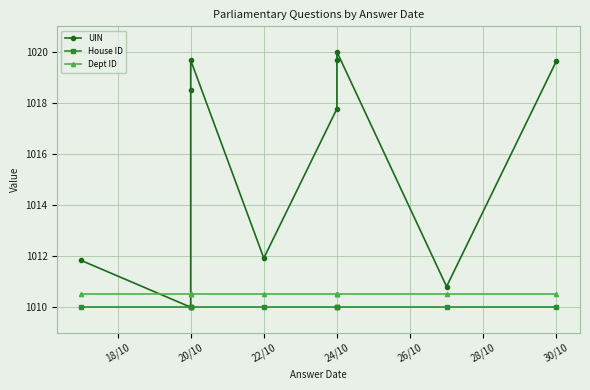

At which label is Dept ID closest to 1010?

18/10